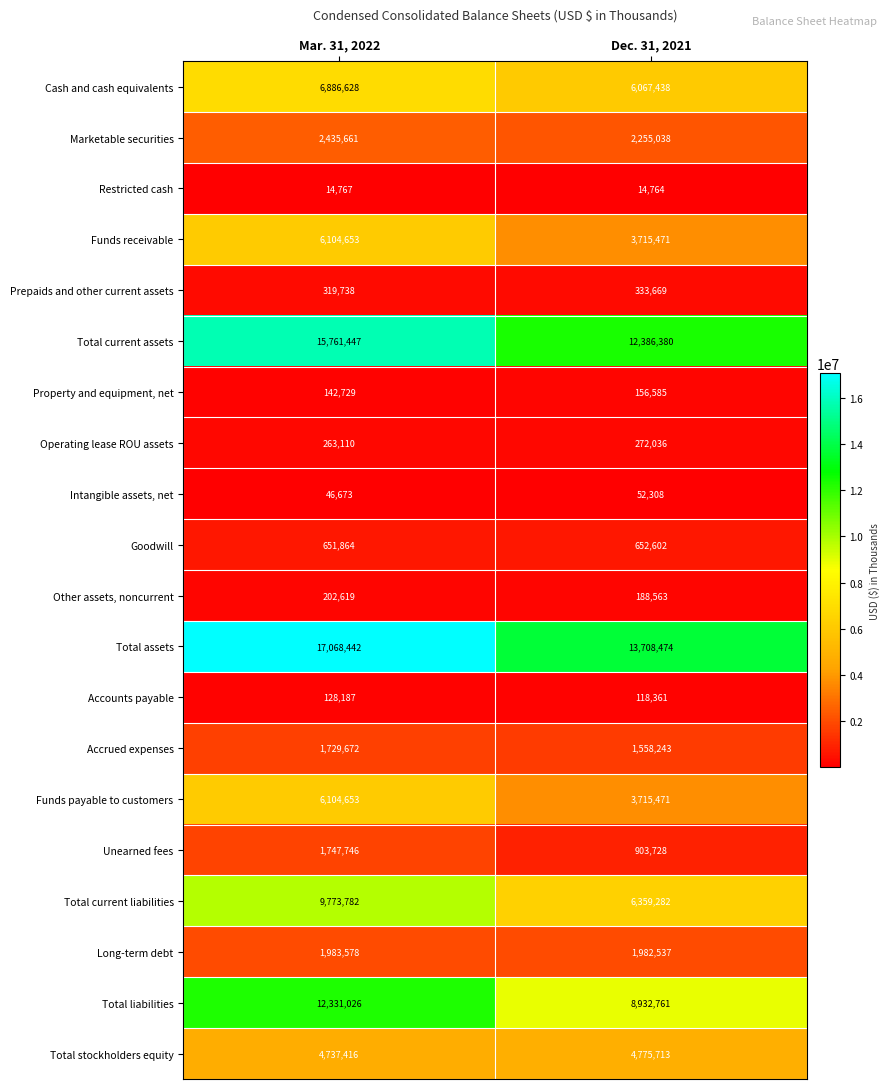

The value of Property and equipment, net at Mar. 31, 2022 is 142729. True or false?

True